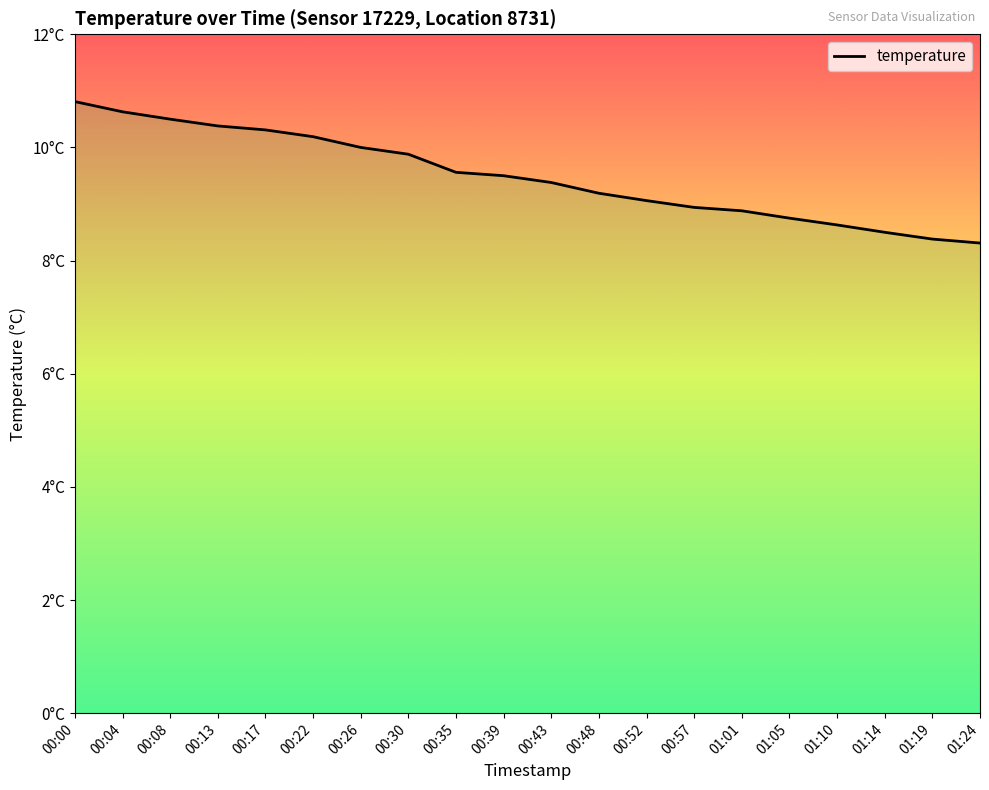

What is the smallest value displayed?

8.3